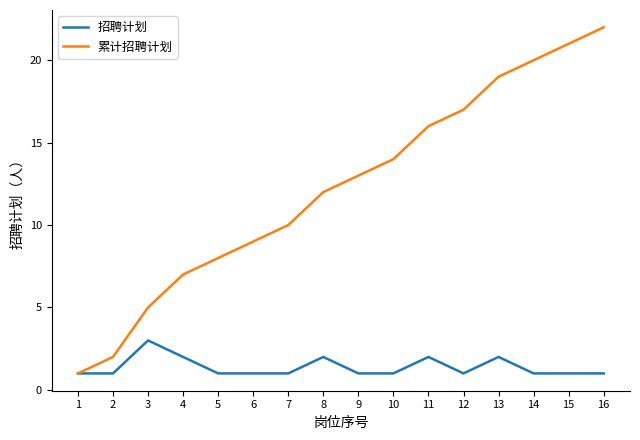

What is the difference between the maximum and minimum values in the 累计招聘计划 series?

21